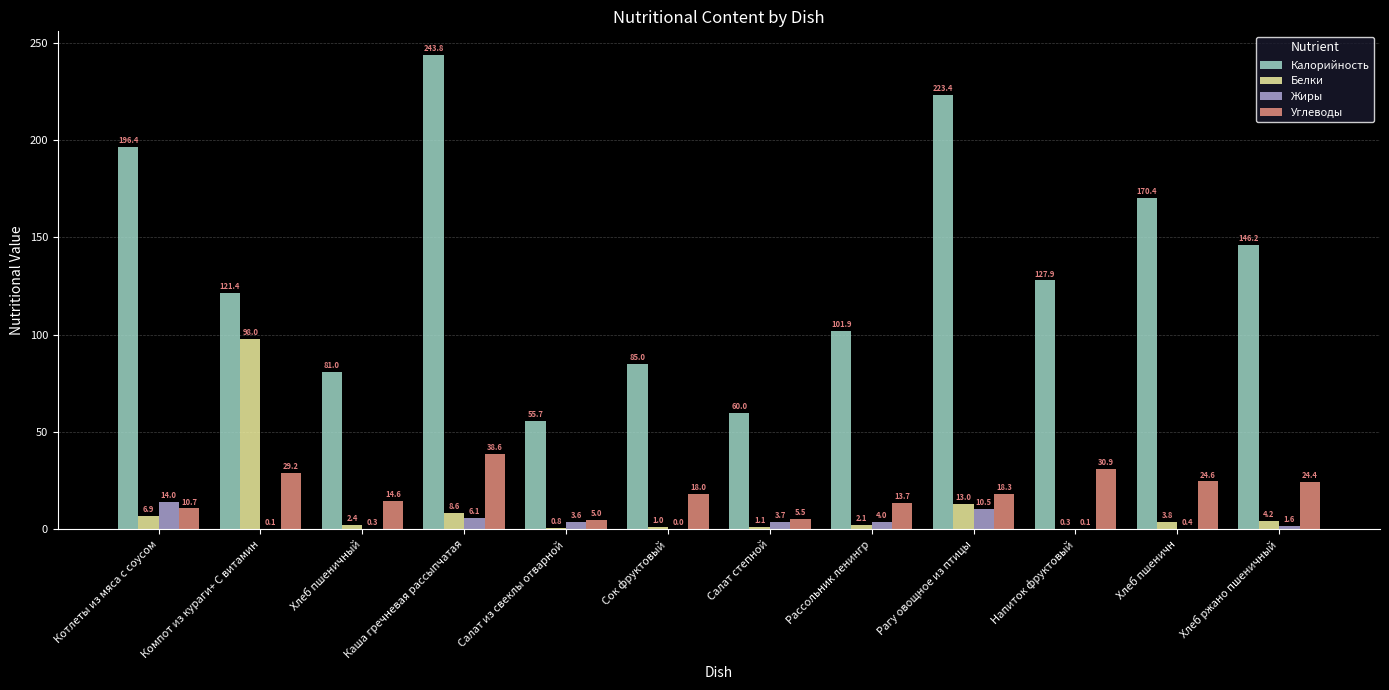

The value of Углеводы at Сок фруктовый is 18.0. True or false?

True